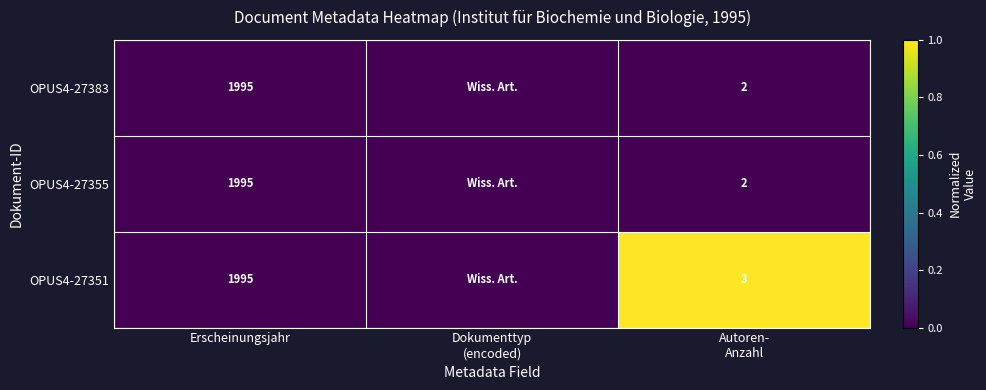

True or false: OPUS4-27383 has a value of 984 at Erscheinungsjahr.

False